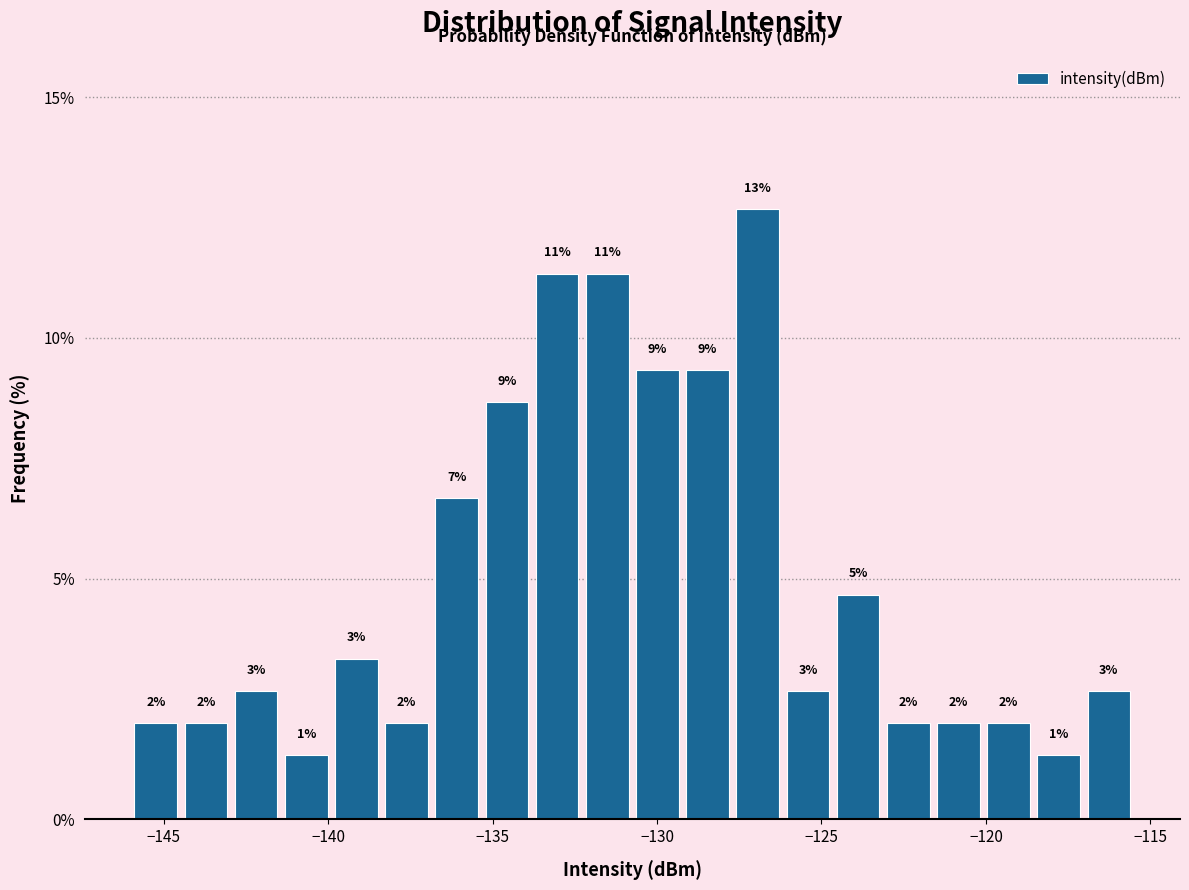

Around what value on the x-axis is the tallest bar? Give the approximate position of its centre, as read against the axis.

-127.0